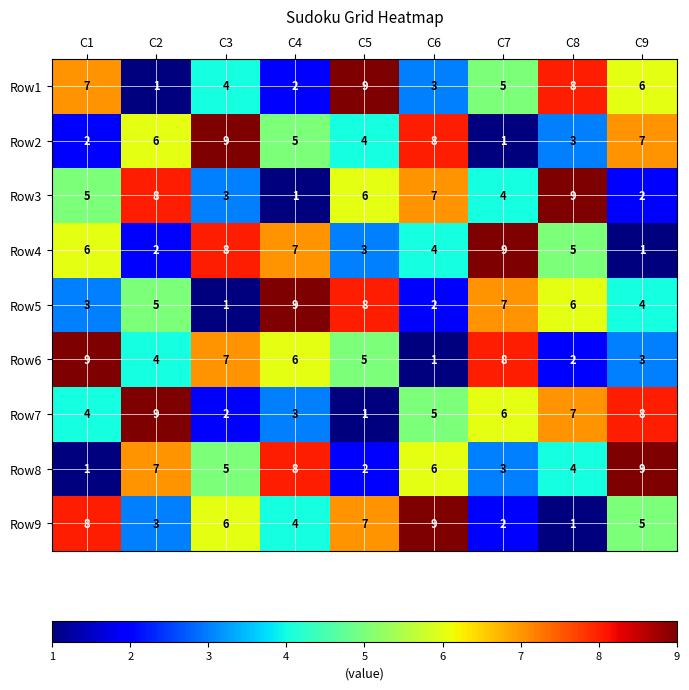

Is it true that Row1 equals 2 at C4?

True